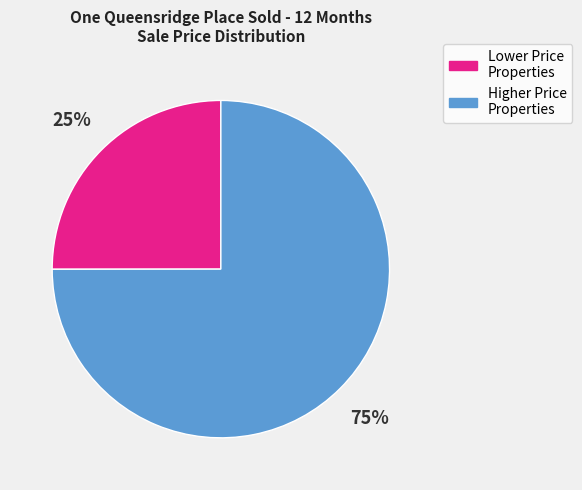

Does any single category account for the majority?

Yes